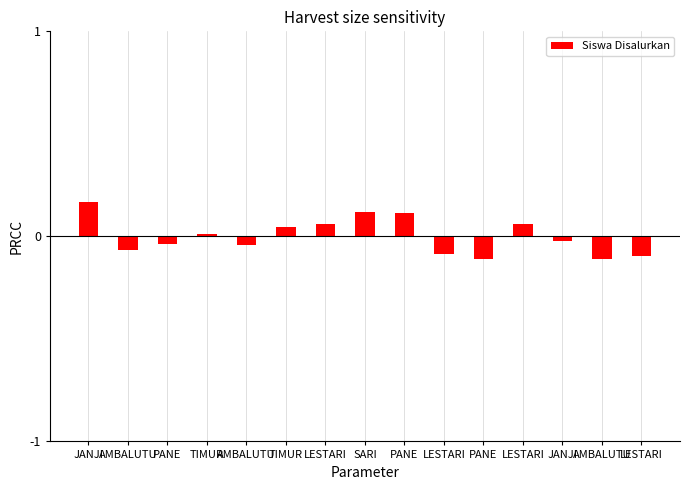

The chart shows a value of 160 at JANJI. True or false?

False